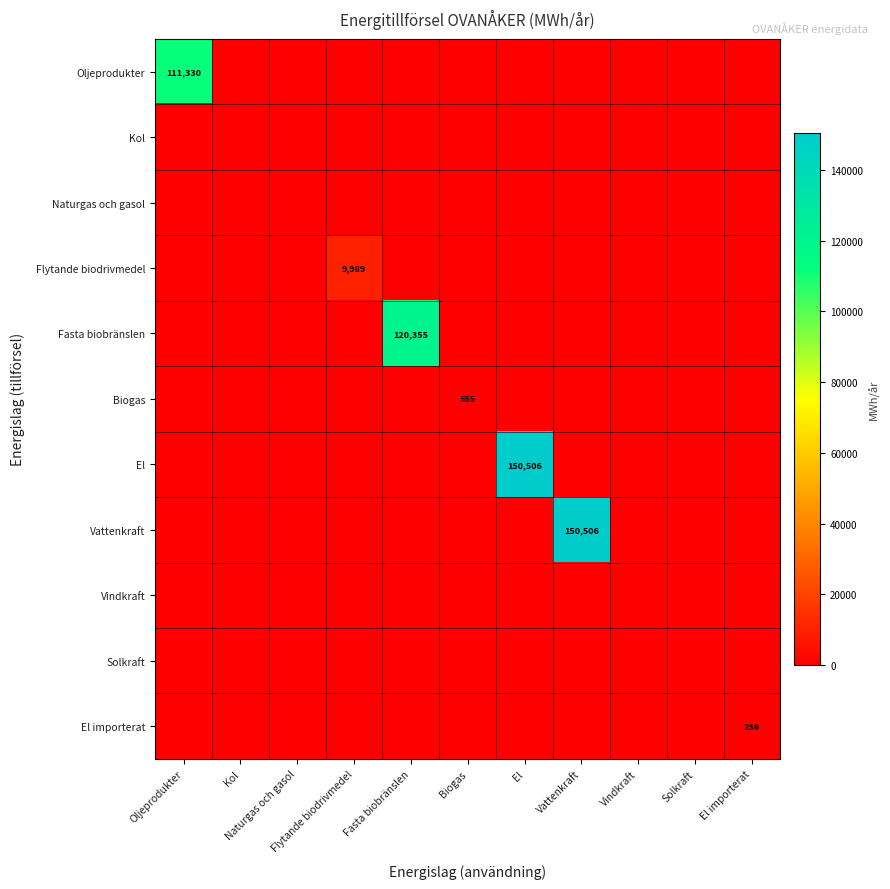

Rank the series at El importerat from lowest to highest value.

Oljeprodukter, Kol, Naturgas och gasol, Flytande biodrivmedel, Fasta biobränslen, Biogas, El, Vattenkraft, Vindkraft, Solkraft, El importerat